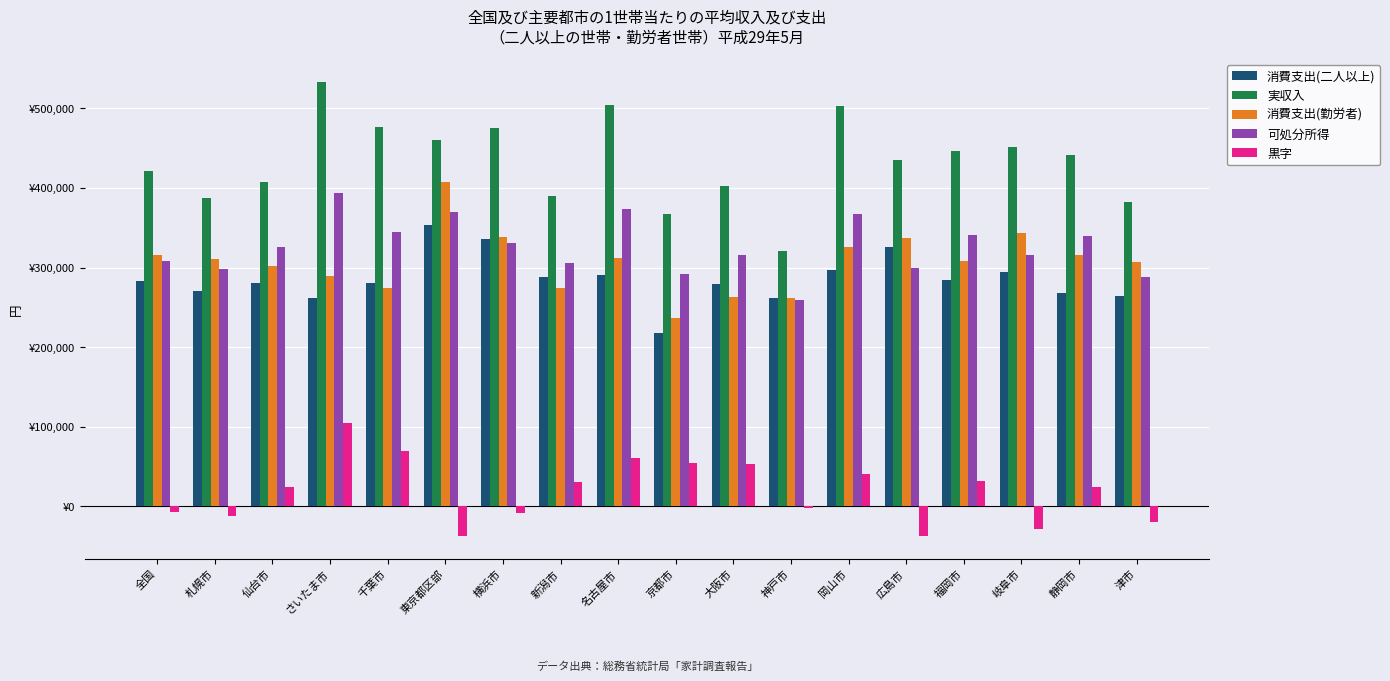

Are the bars horizontal?

No